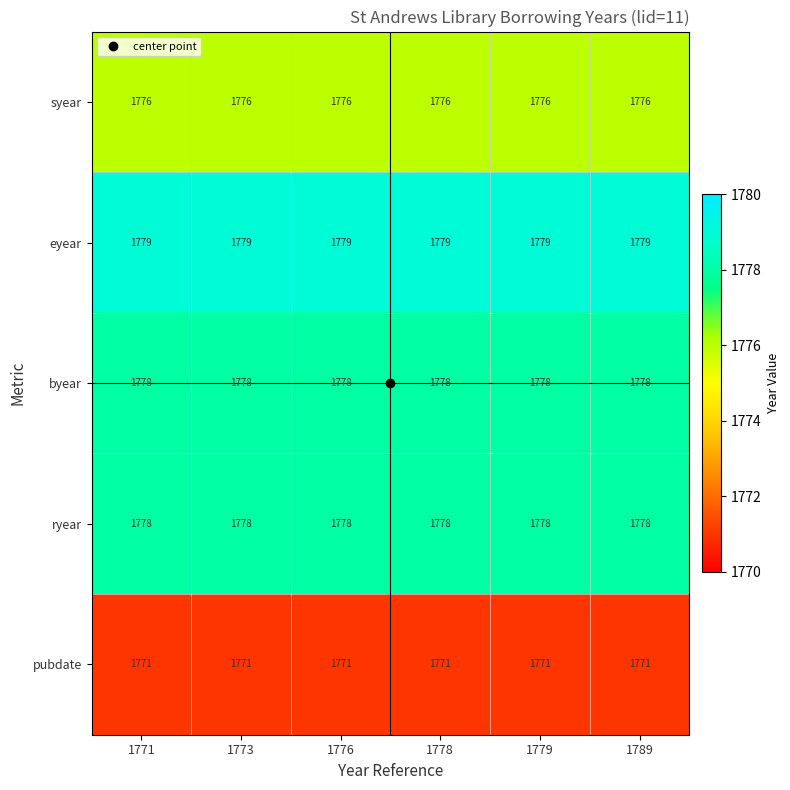

What value does the byear series have at 1776?

1778